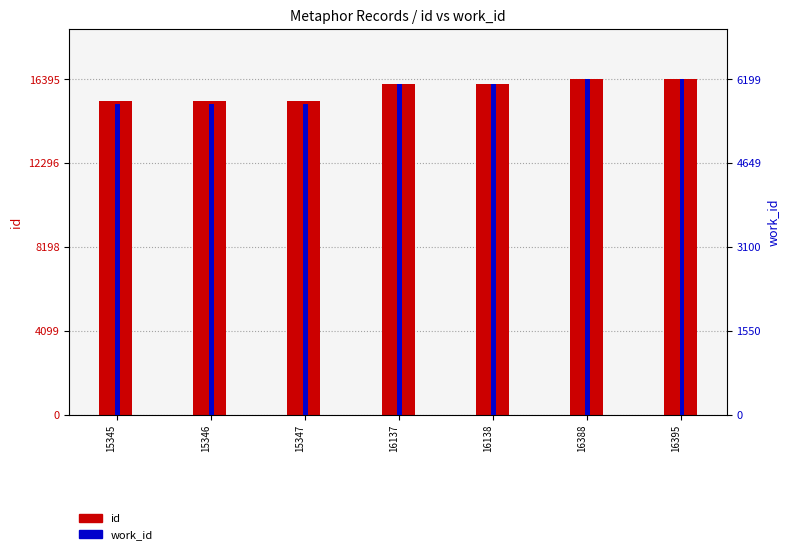

What is the difference between the highest and lowest values at 16137?

10031